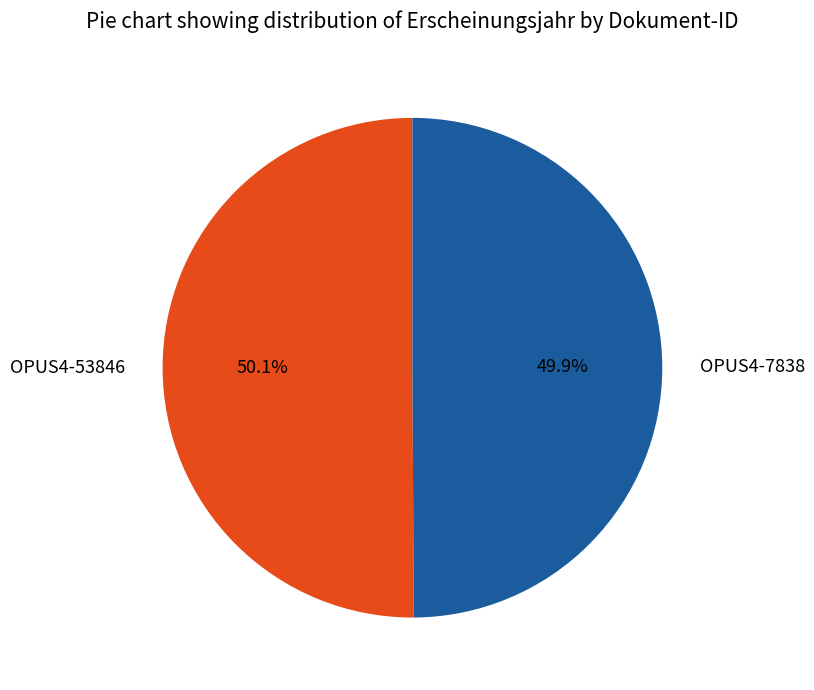

How many segments does this pie chart have?

2